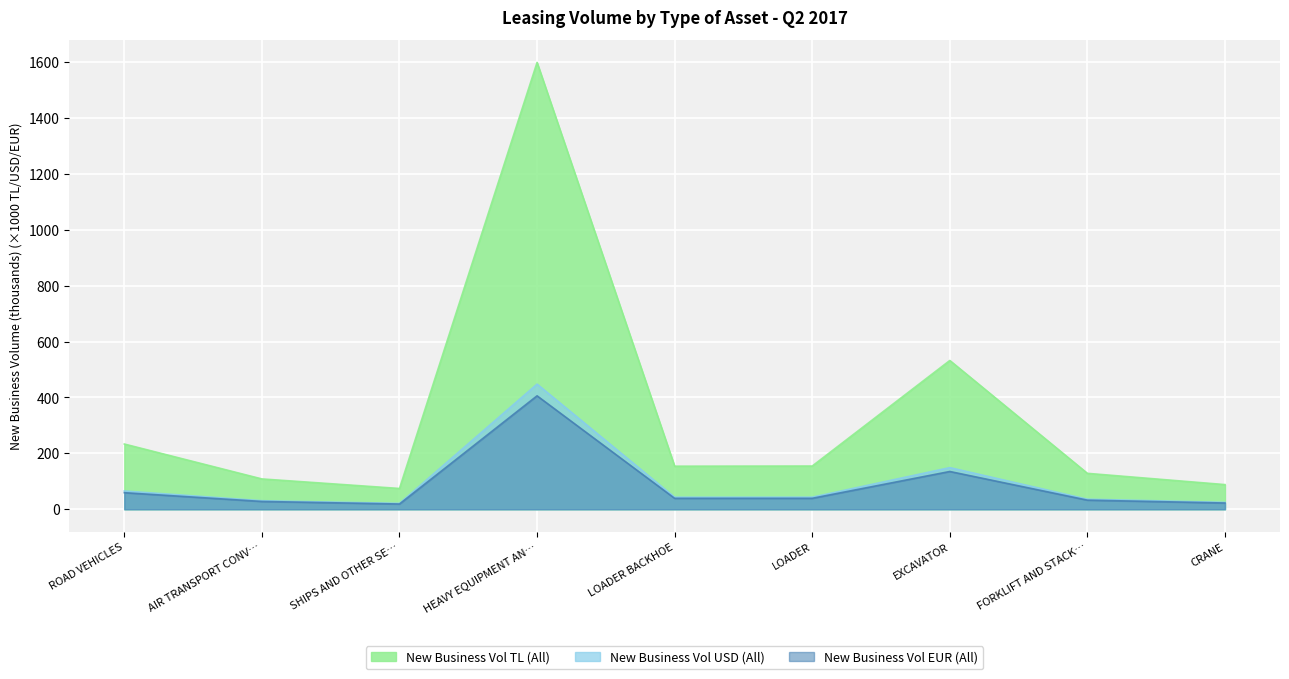

What value does the New Business Vol USD (All) series have at ROAD VEHICLES?

65.5